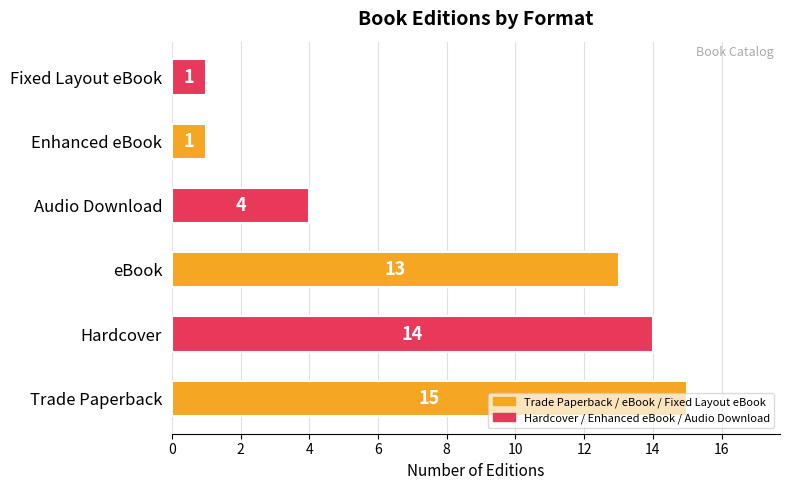

What is the difference between the second highest and second lowest values?

13